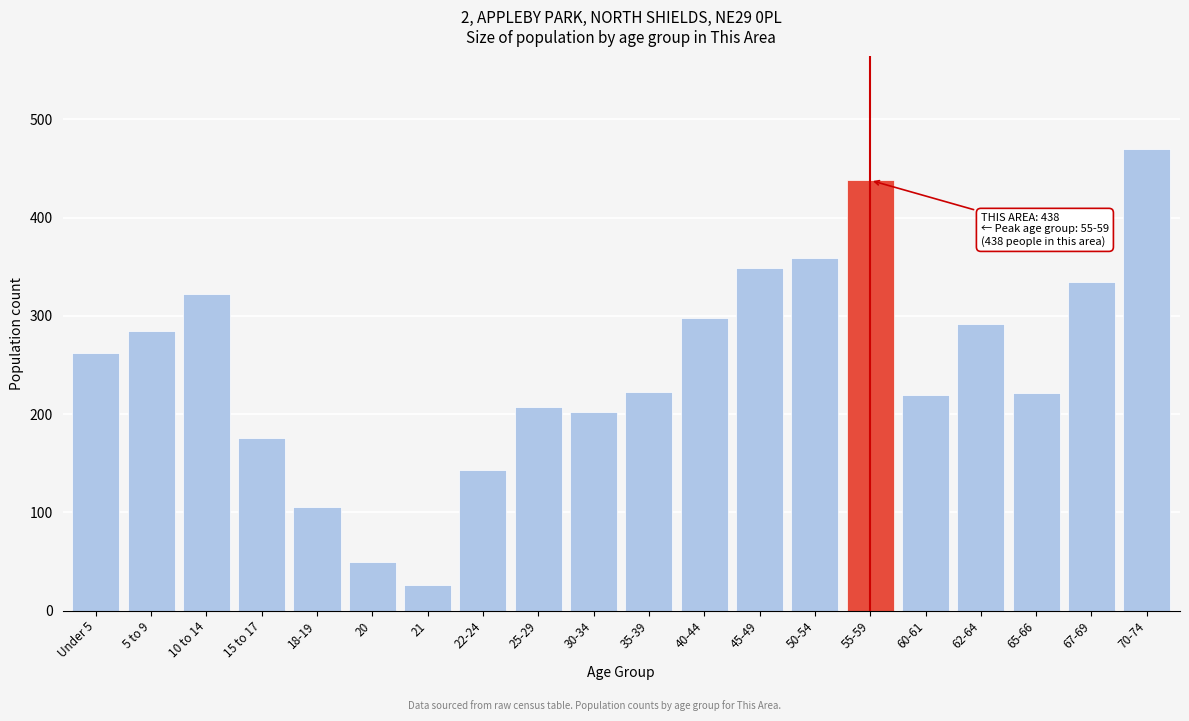

What is the difference between the second highest and minimum values?

412